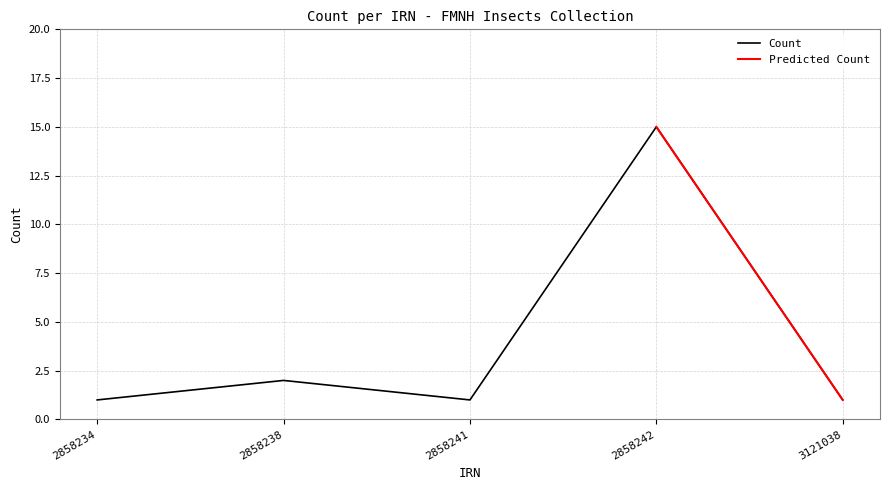

What is the value of the 4th point from the left?

15